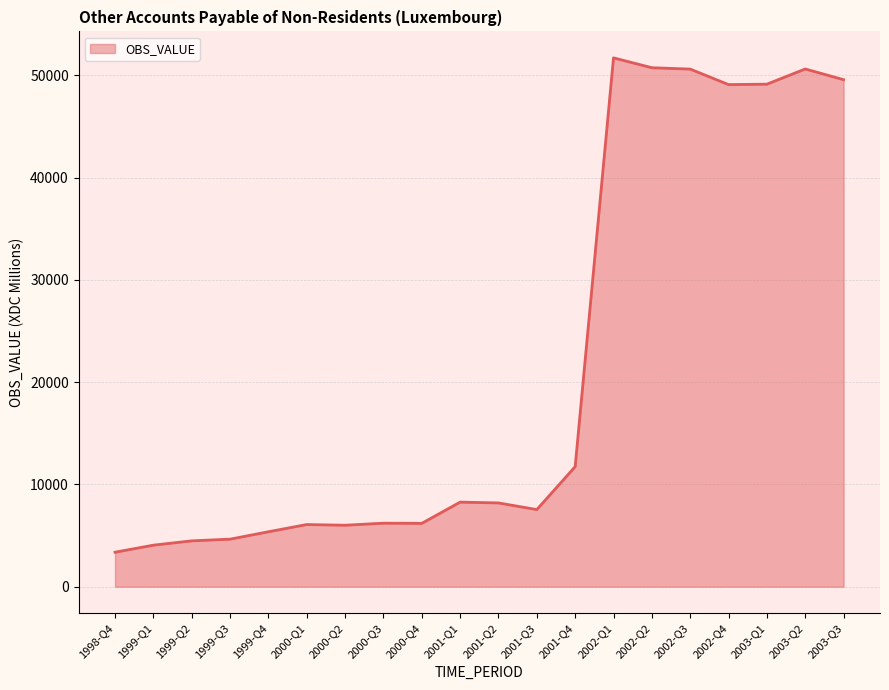

At which category does the chart reach its peak across all series?

2002-Q1